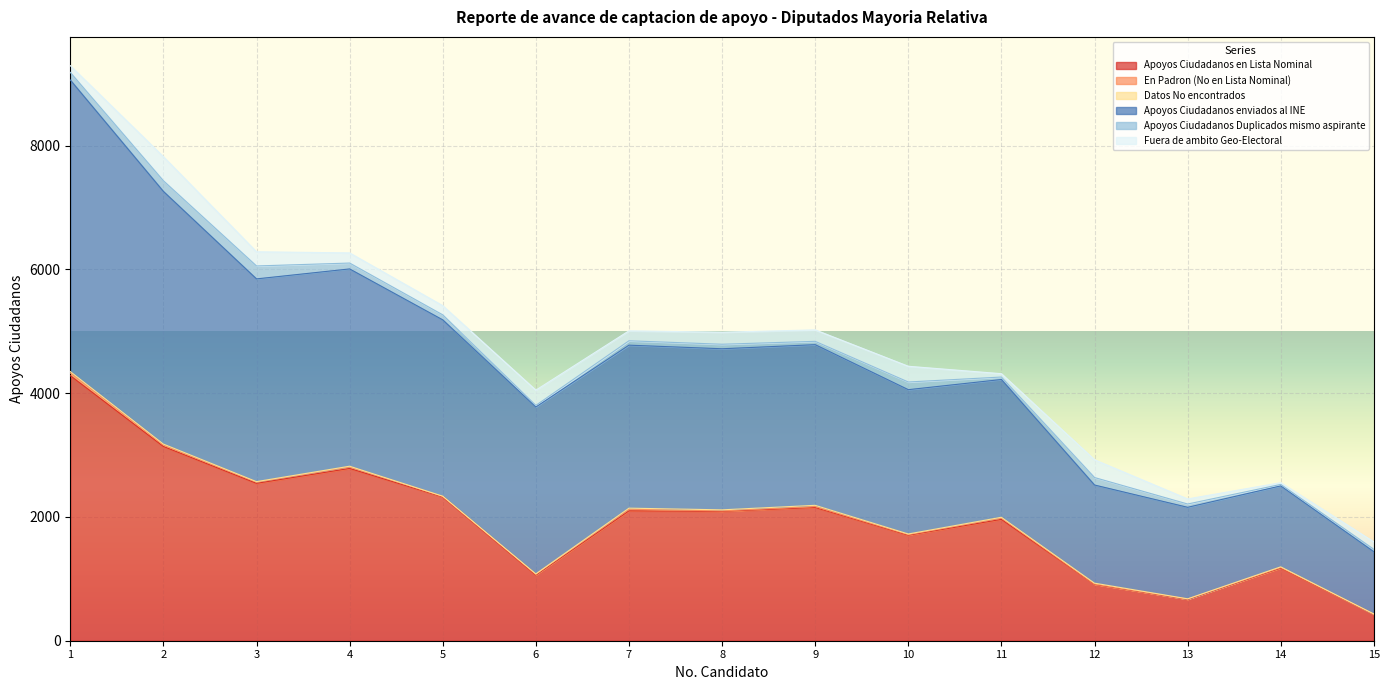

Reading left to right, transcribe all the data shown in this chart.

Apoyos Ciudadanos en Lista Nominal: 1=4283	2=3139	3=2543	4=2784	5=2323	6=1060	7=2099	8=2090	9=2153	10=1704	11=1961	12=910	13=669	14=1173	15=426
En Padron (No en Lista Nominal): 1=44	2=24	3=20	4=26	5=10	6=13	7=26	8=8	9=15	10=11	11=21	12=6	13=4	14=10	15=4
Datos No encontrados: 1=23	2=15	3=8	4=10	5=3	6=7	7=17	8=17	9=20	10=10	11=13	12=14	13=4	14=11	15=2
Apoyos Ciudadanos enviados al INE: 1=4711	2=4083	3=3276	4=3188	5=2849	6=2697	7=2634	8=2603	9=2596	10=2332	11=2226	12=1586	13=1479	14=1308	15=1005
Apoyos Ciudadanos Duplicados mismo aspirante: 1=123	2=172	3=209	4=95	5=81	6=26	7=71	8=73	9=54	10=124	11=40	12=121	13=53	14=24	15=40
Fuera de ambito Geo-Electoral: 1=109	2=389	3=229	4=164	5=148	6=246	7=161	8=194	9=185	10=254	11=54	12=287	13=82	14=28	15=120